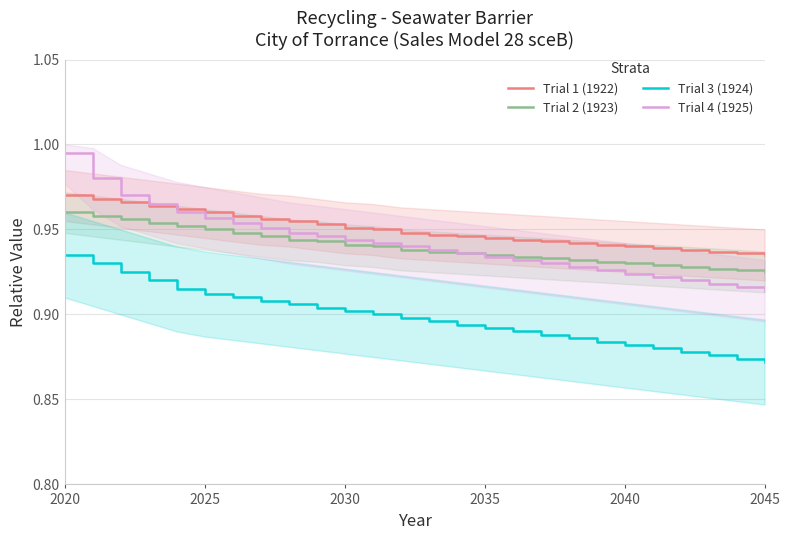

Which series has the largest total across all categories?

Trial 1 (1922)